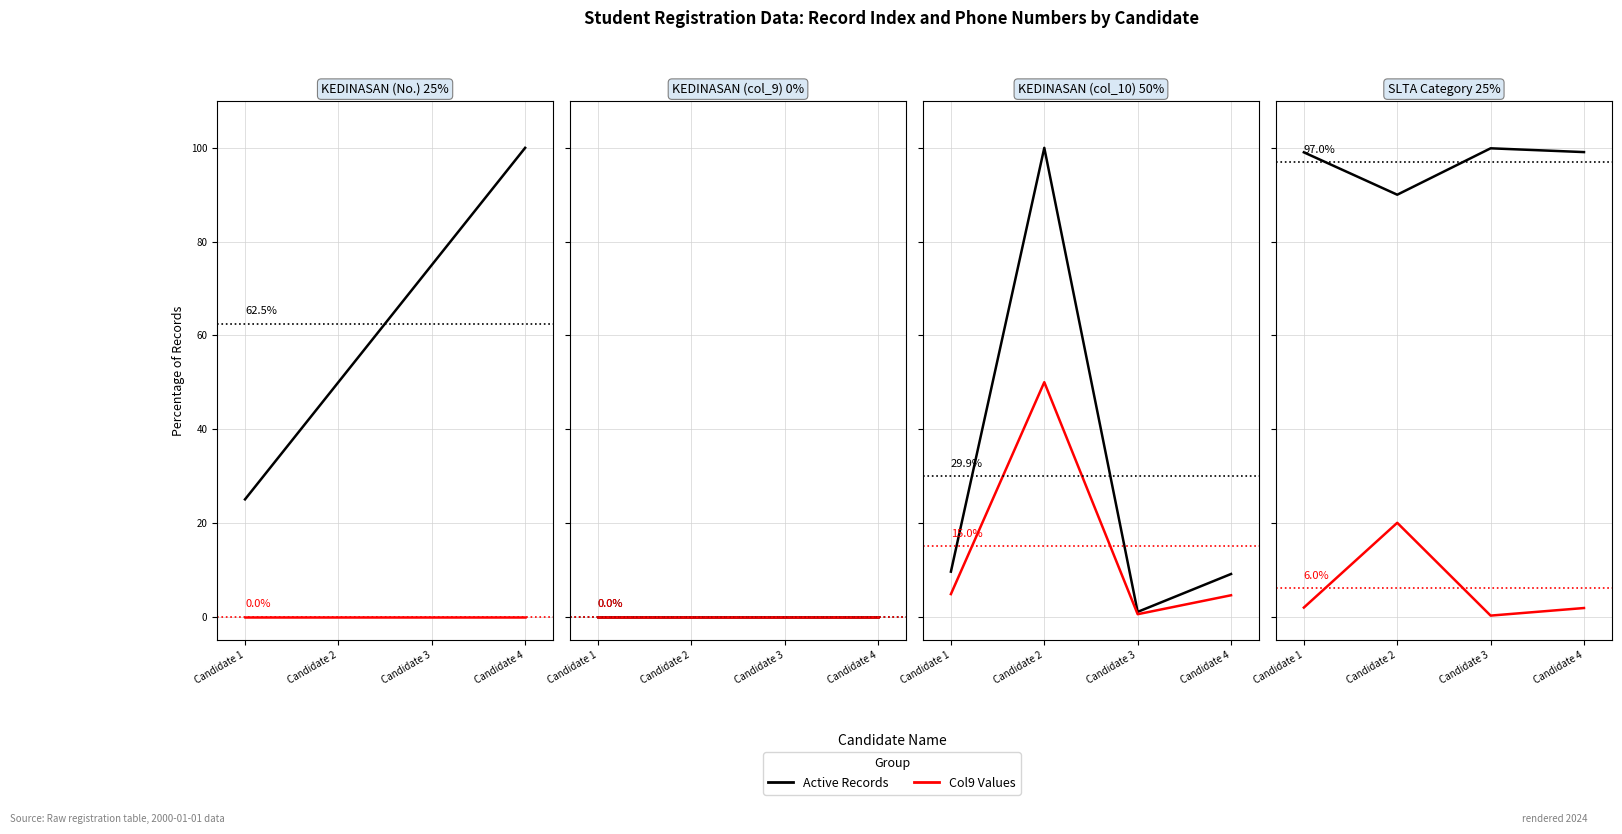

True or false: Active Records and Col9 Values intersect in this chart.

False